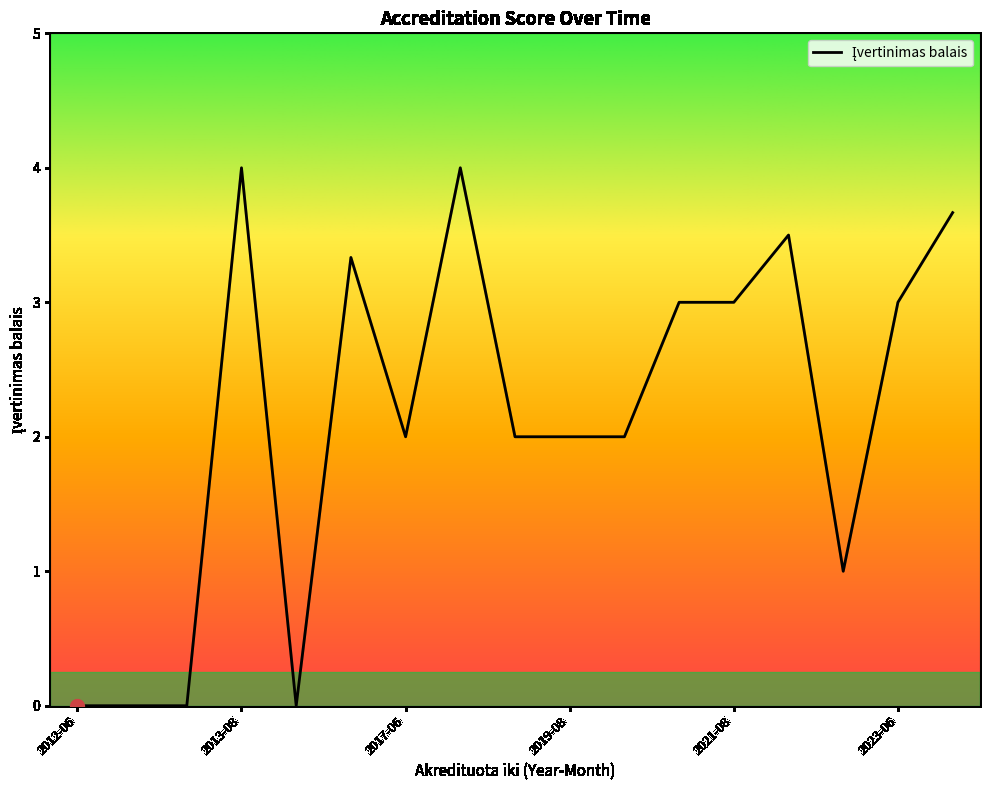

What is the difference between the maximum and minimum values?

4.0